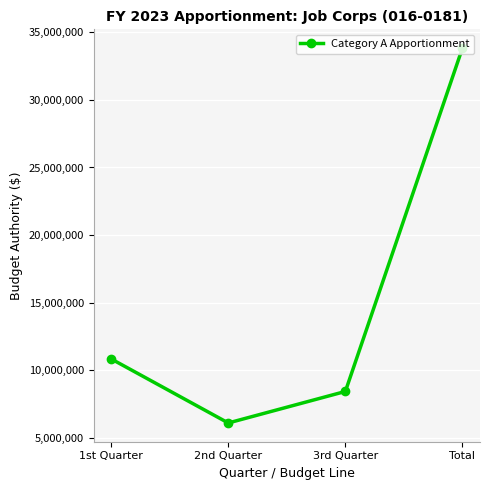

What value does the data have at 2nd Quarter, to the nearest 50?

6107950